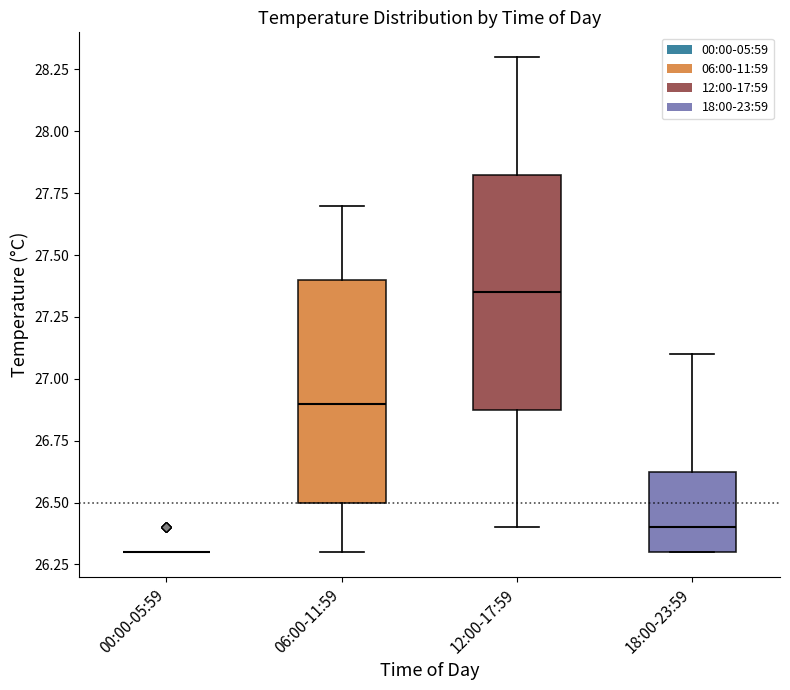

Reading left to right, transcribe this box plot: for each box, give where its median line is, the range the box spans, and where its two whiskers end, as read against the y-axis. The values are not printed on the chart, so give them approximately, as read against the axis.

00:00-05:59: box collapsed to a line at 26.30, whiskers 26.30 to 26.30
06:00-11:59: median 26.90, box 26.50 to 27.40, whiskers 26.30 to 27.70
12:00-17:59: median 27.35, box 26.90 to 27.85, whiskers 26.40 to 28.30
18:00-23:59: median 26.40, box 26.30 to 26.65, whiskers 26.30 to 27.10